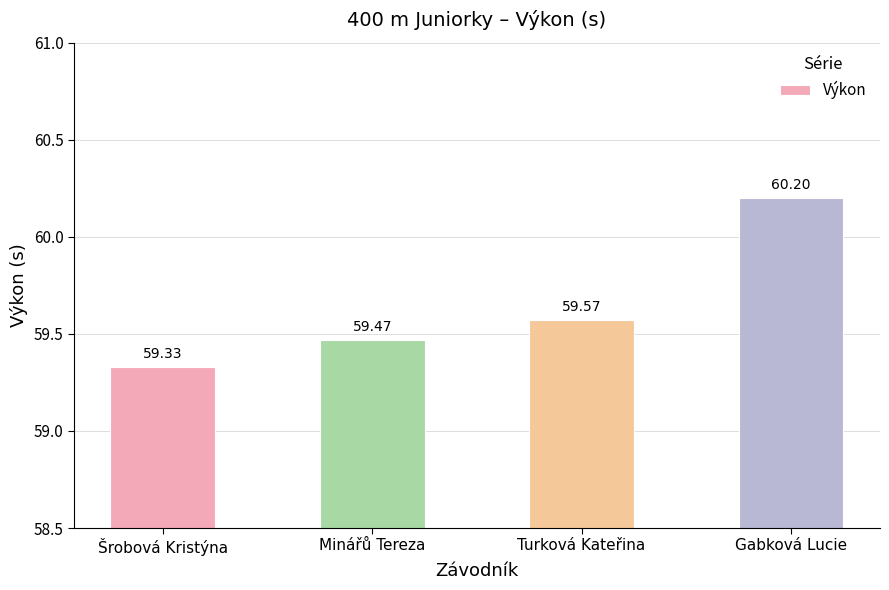

Approximately how many times larger is the value at Turková Kateřina compared to Šrobová Kristýna?

1.0